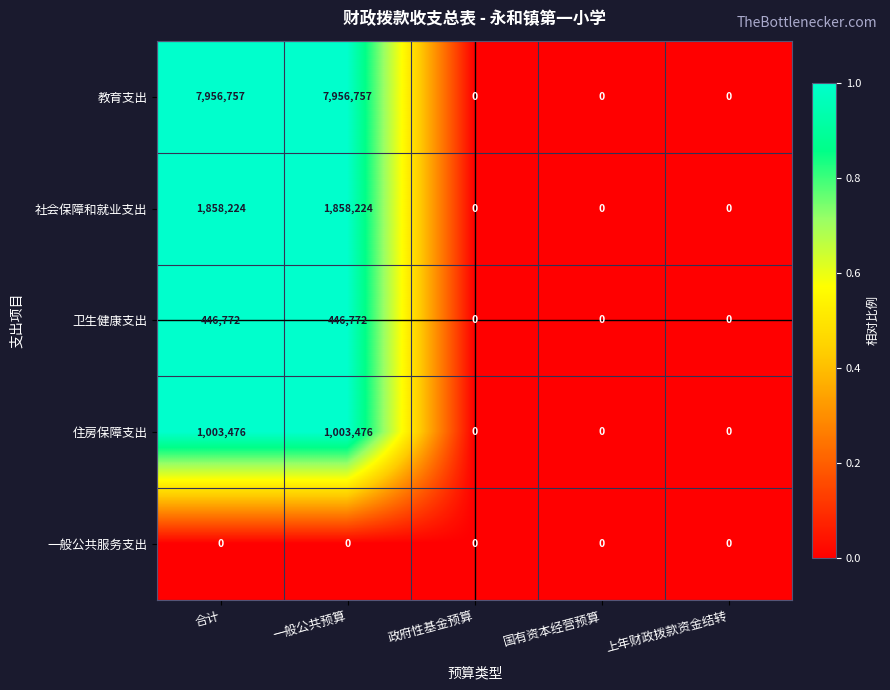

What is the sum of the 卫生健康支出 values at 一般公共预算 and 国有资本经营预算?

446772